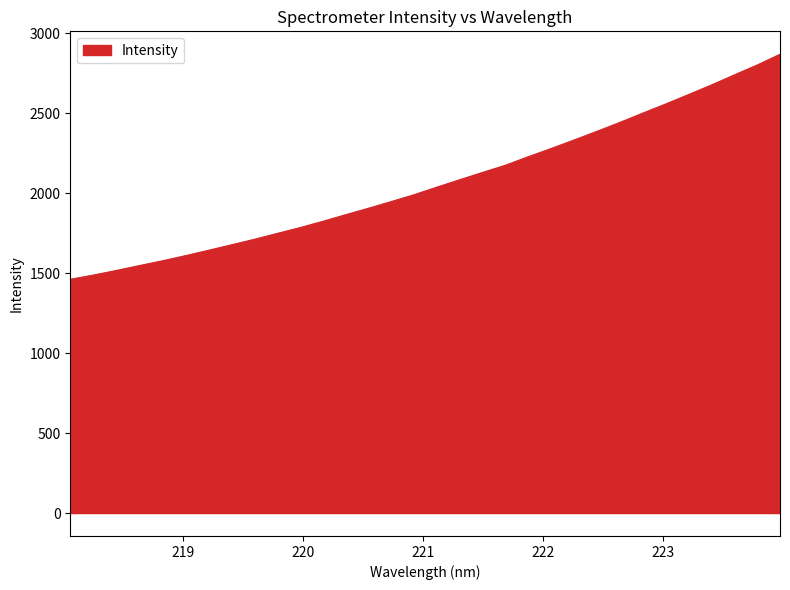

What is the smallest value displayed?

1461.3